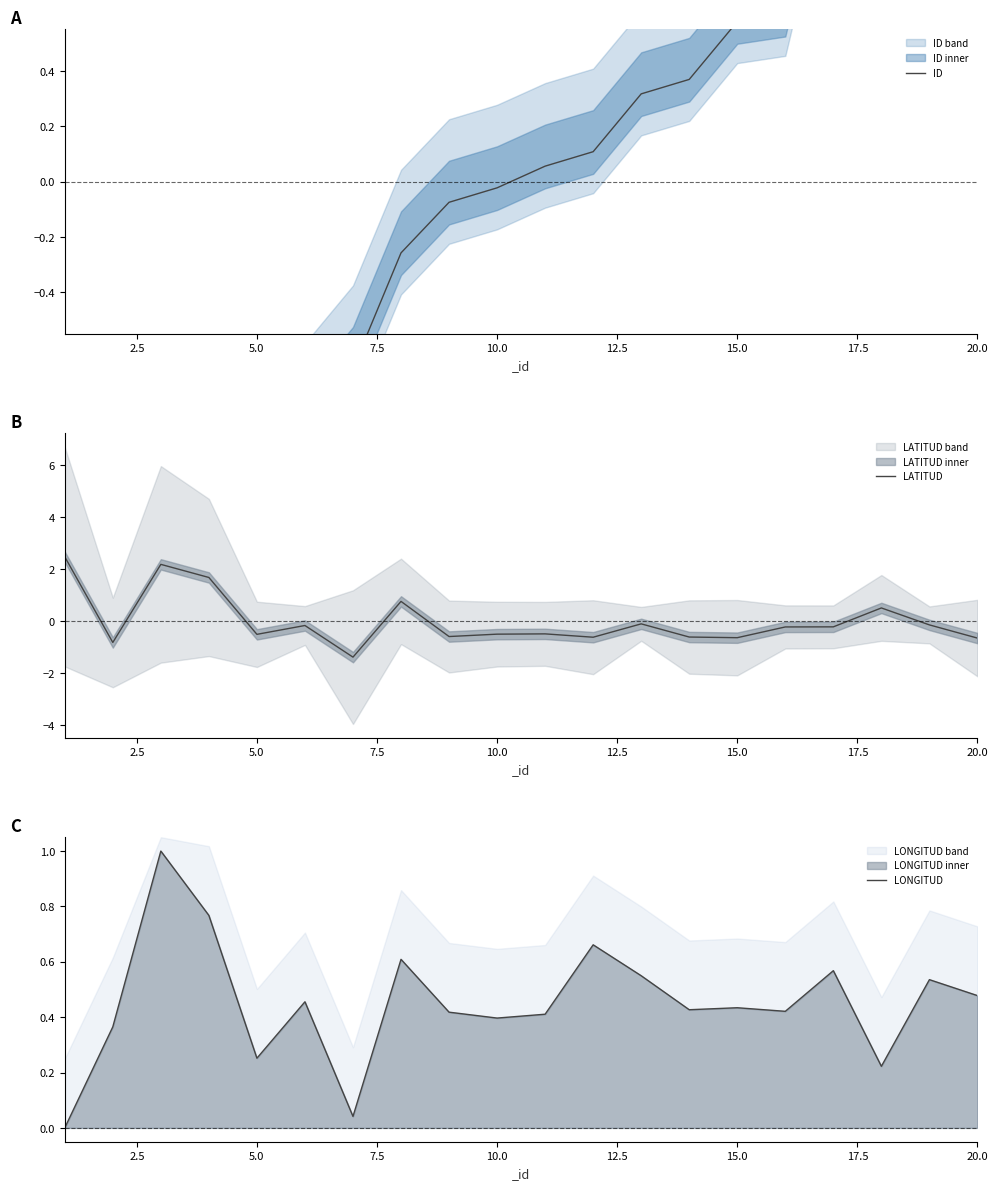

What is the maximum value for LATITUD?

2.5